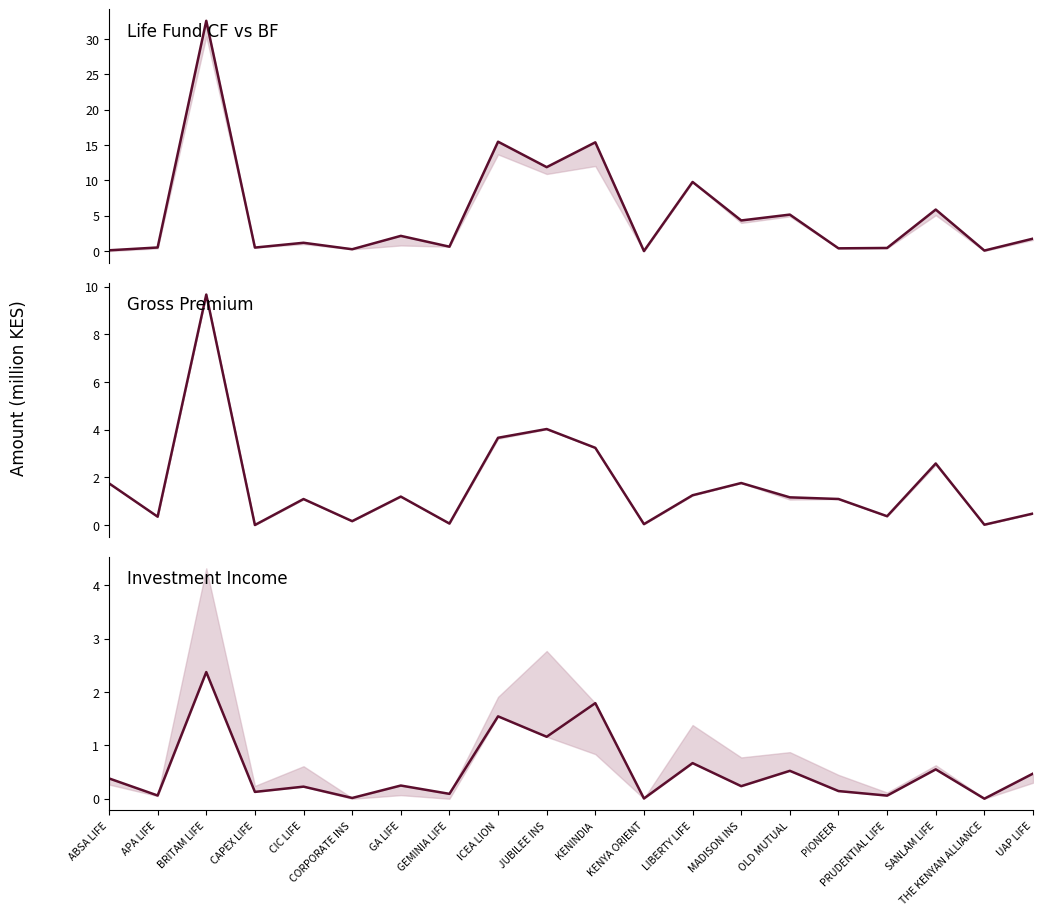

True or false: Investment Income has more than 0 interior local peaks.

True